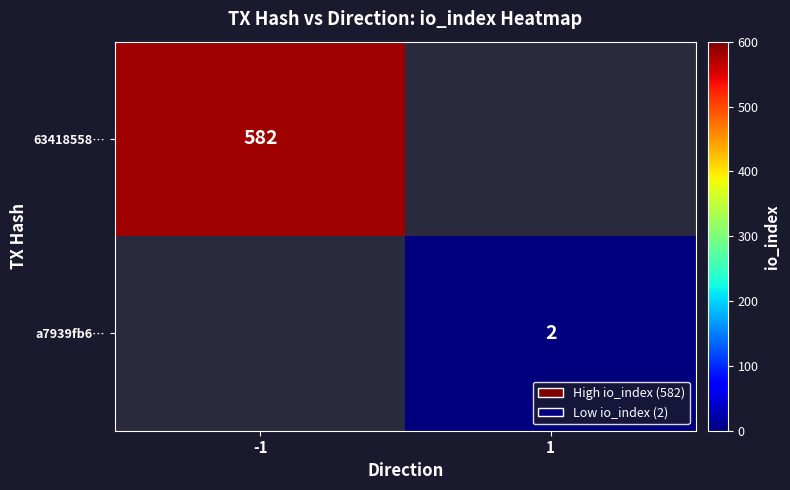

Is it true that a7939fb6… equals 1 at 1?

False